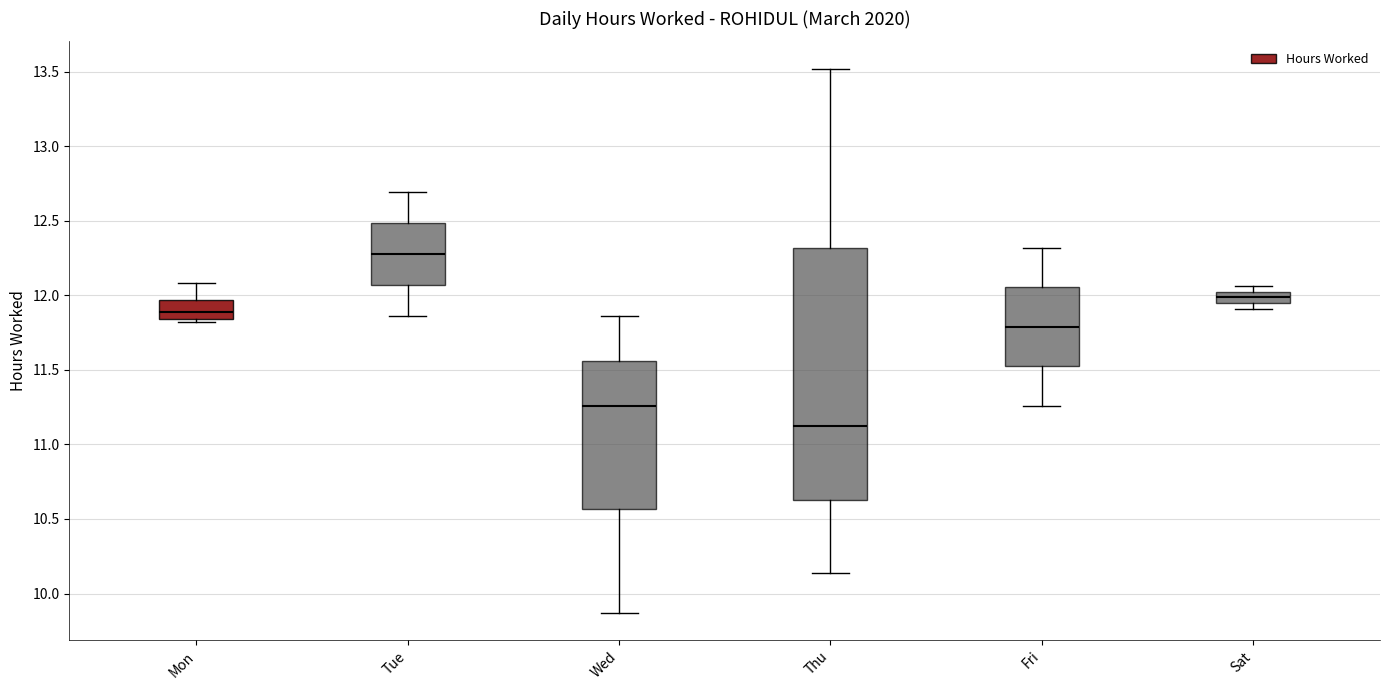

Reading left to right, read every box against the y-axis: the position of its median line, the range the box covers, and the ends of its whiskers. The values are not printed on the chart, so give them approximately, as read against the axis.

Mon: median 11.90, box 11.85 to 11.95, whiskers 11.80 to 12.10
Tue: median 12.30, box 12.05 to 12.50, whiskers 11.85 to 12.70
Wed: median 11.25, box 10.55 to 11.55, whiskers 9.85 to 11.85
Thu: median 11.10, box 10.65 to 12.30, whiskers 10.15 to 13.50
Fri: median 11.80, box 11.55 to 12.05, whiskers 11.25 to 12.30
Sat: median 12.00 (inside the box), box 11.95 to 12.00, whiskers 11.90 to 12.05